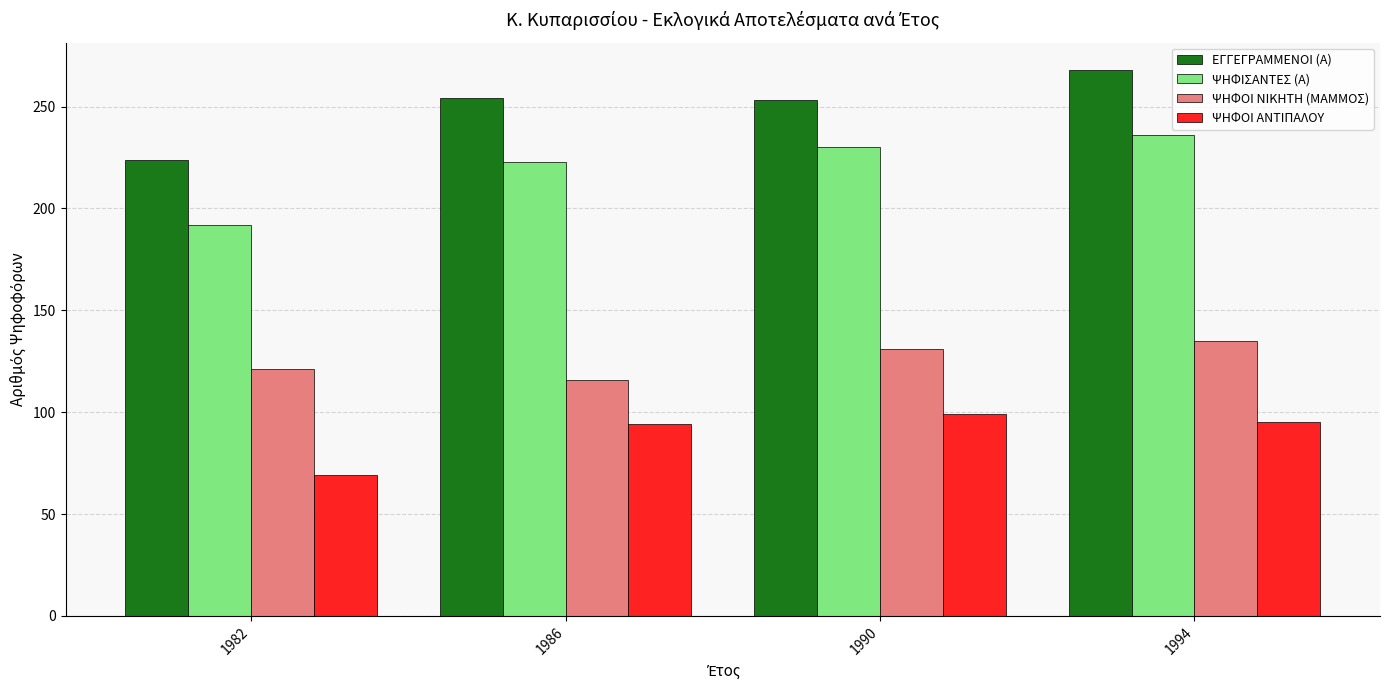

What are all the series names shown in the legend?

ΕΓΓΕΓΡΑΜΜΕΝΟΙ (Α), ΨΗΦΙΣΑΝΤΕΣ (Α), ΨΗΦΟΙ ΝΙΚΗΤΗ (ΜΑΜΜΟΣ), ΨΗΦΟΙ ΑΝΤΙΠΑΛΟΥ